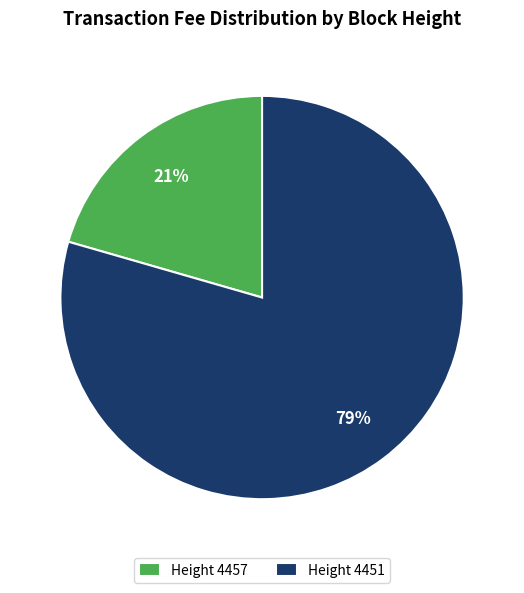

Is the sum of Height 4451 and Height 4457 greater than half?

Yes